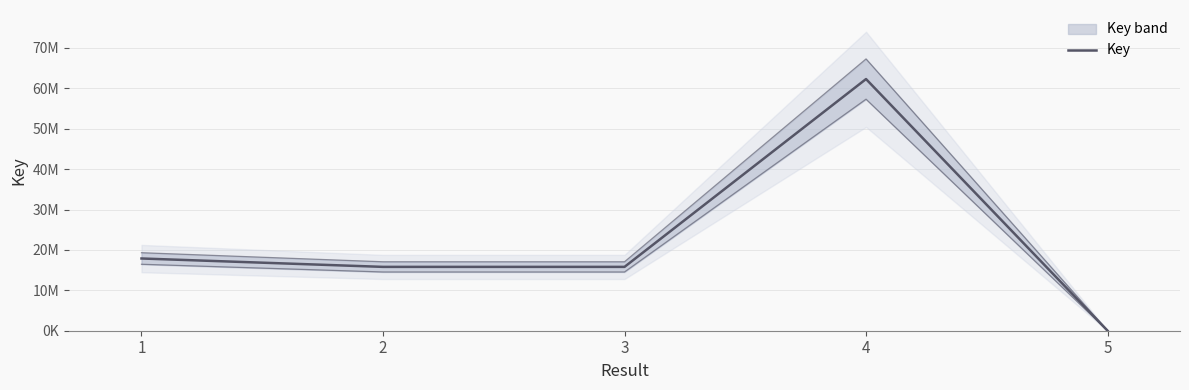

What is the ratio of the value at 3 to the value at 2?

1.0